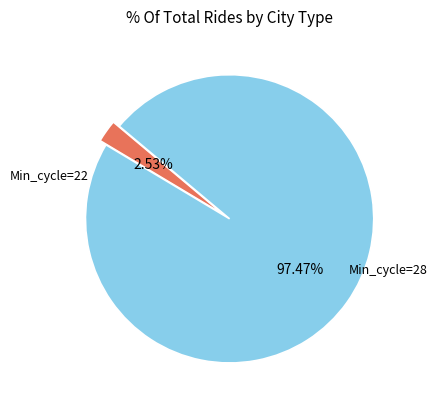

Does any single category account for the majority?

Yes